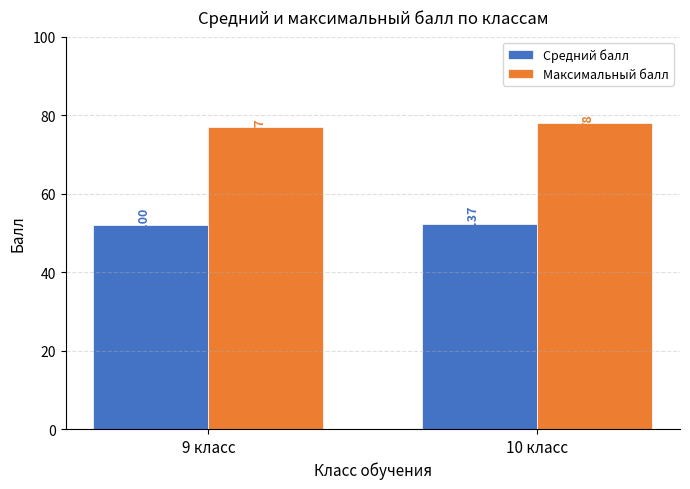

How many bars are there in each group?

2